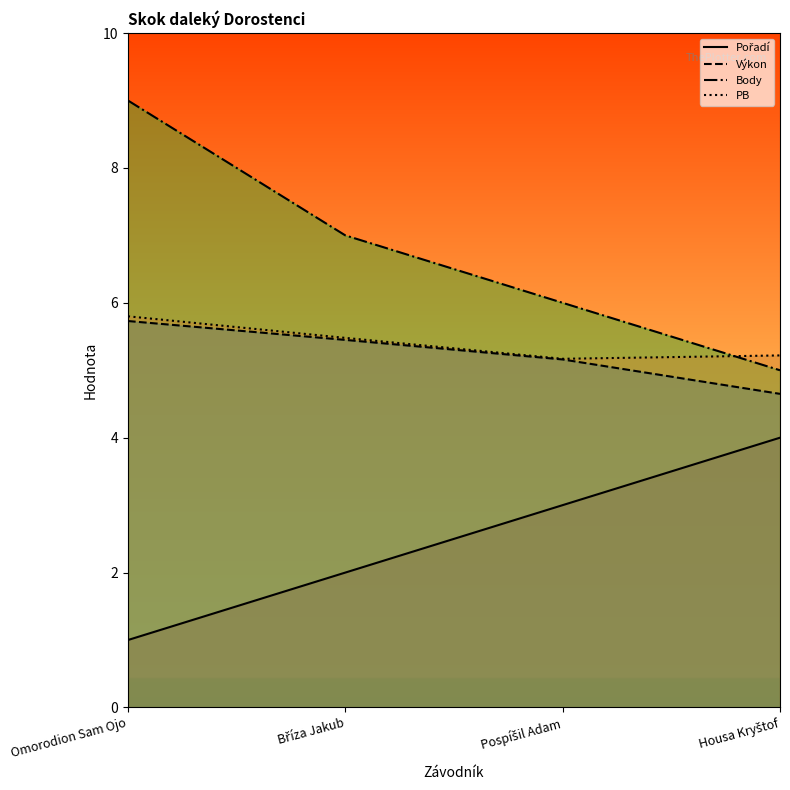

Is it true that Výkon equals 5.7 at Omorodion Sam Ojo?

True